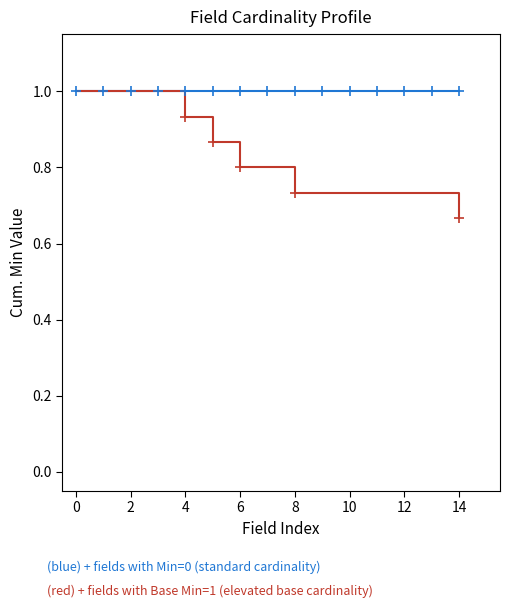

What is the greatest value displayed?

1.0